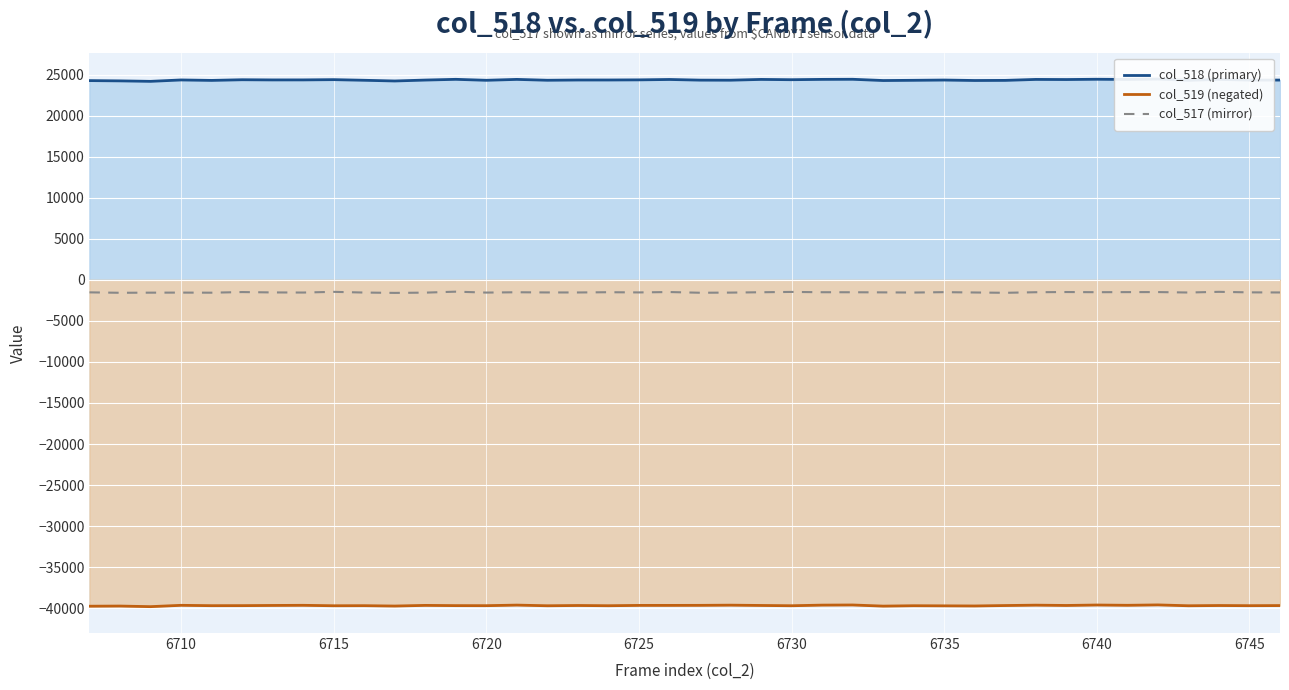

What is the highest value of the col_517 (mirror) series?

-1443